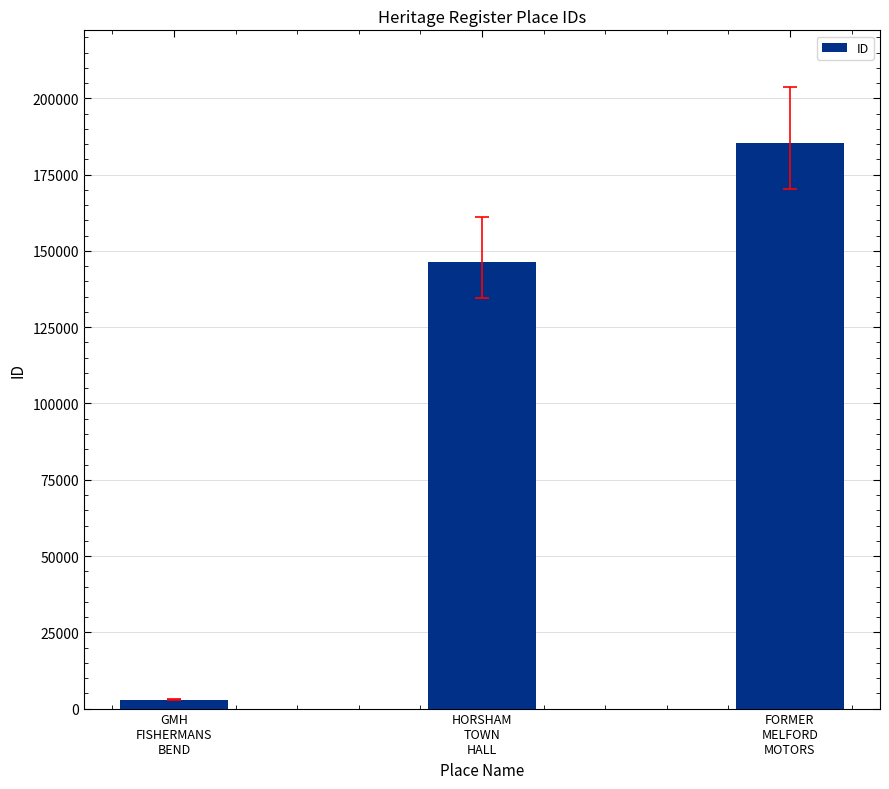

List the labels in order of value, largest first.

FORMER
MELFORD
MOTORS, HORSHAM
TOWN
HALL, GMH
FISHERMANS
BEND